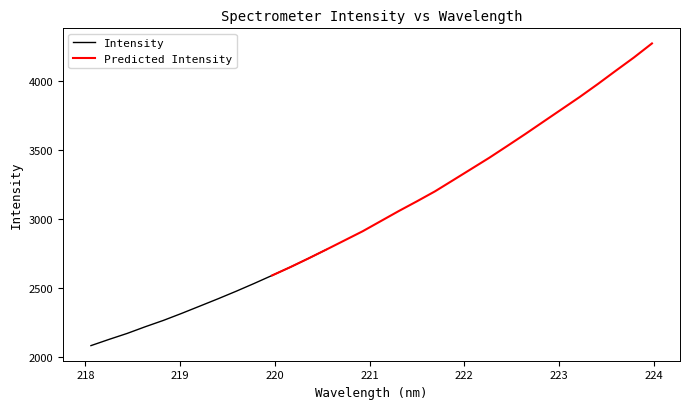

What is the difference between the second highest and second lowest values?

2044.9